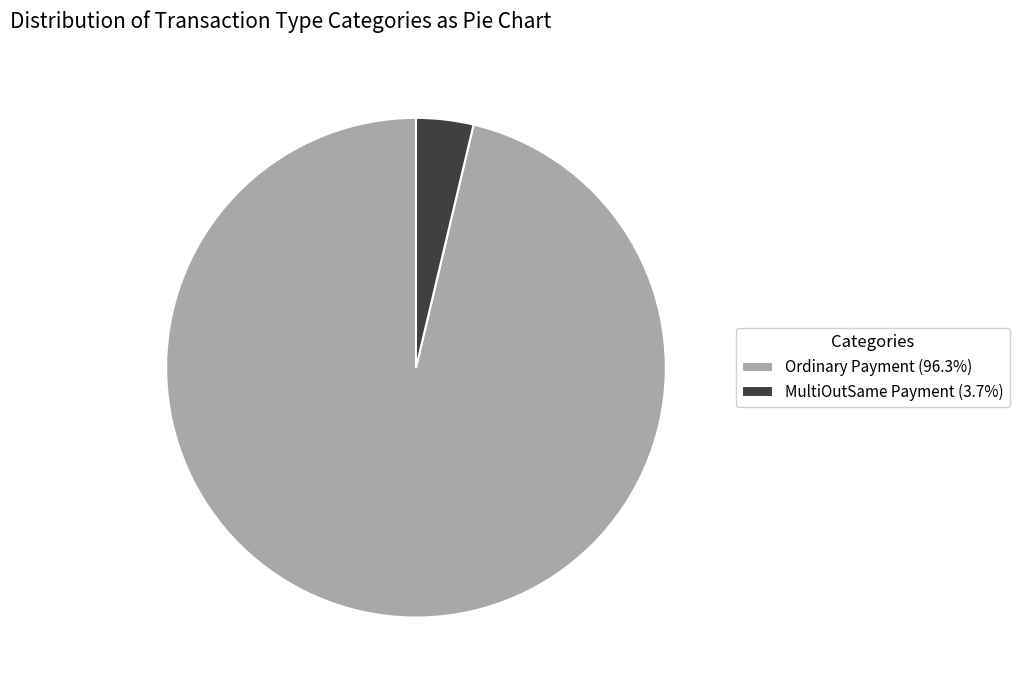

Which slice represents more than half of the pie?

Ordinary Payment